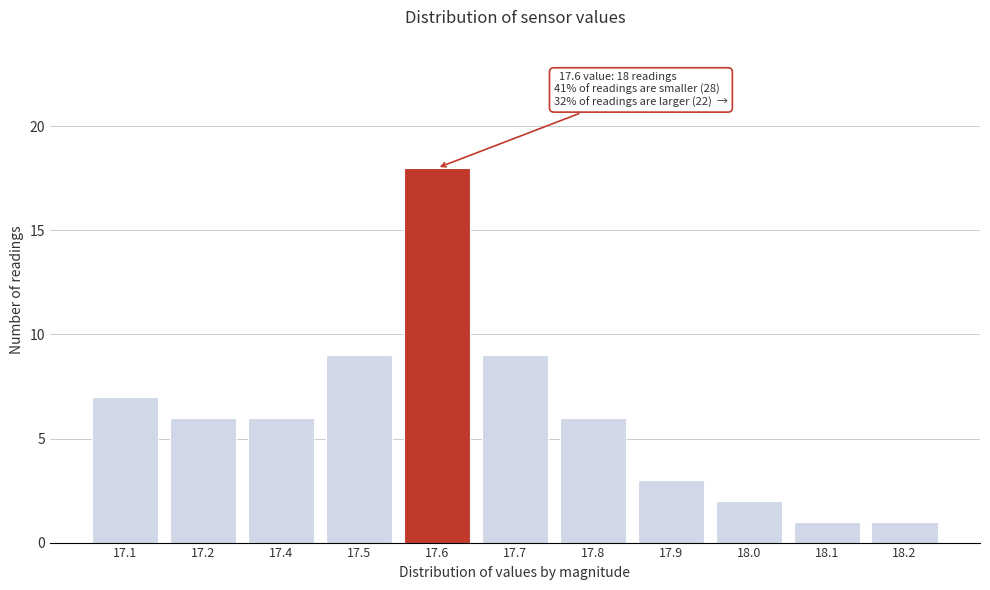

Reading left to right, list all the values displayed in this chart.

7	6	6	9	18	9	6	3	2	1	1